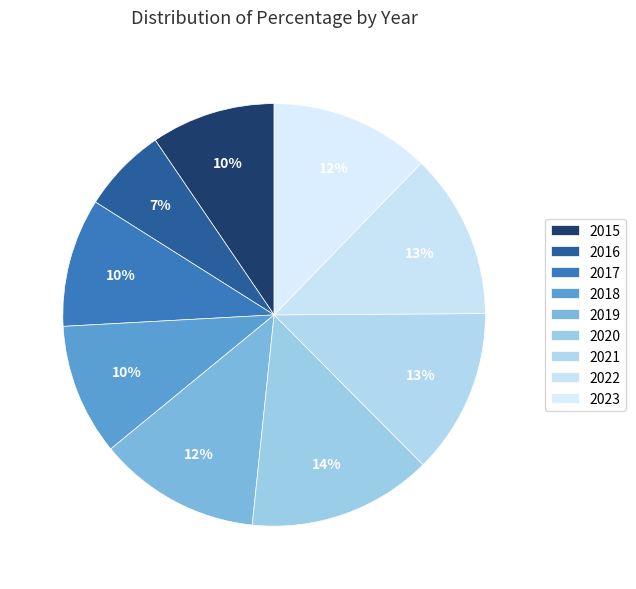

How many slices are in this pie chart?

9